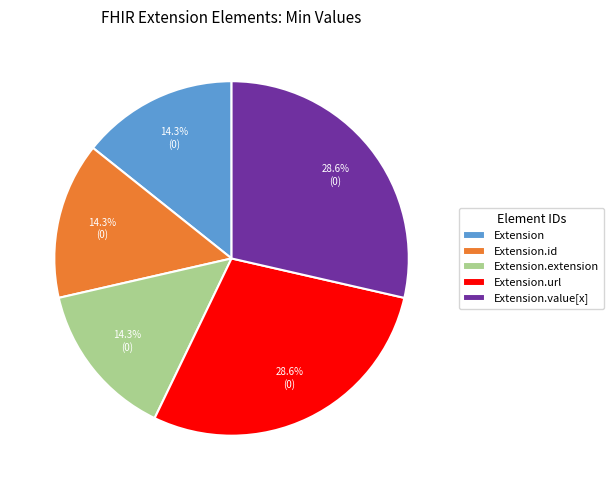

To the nearest percent, what percentage of the pie is Extension.url?

29%